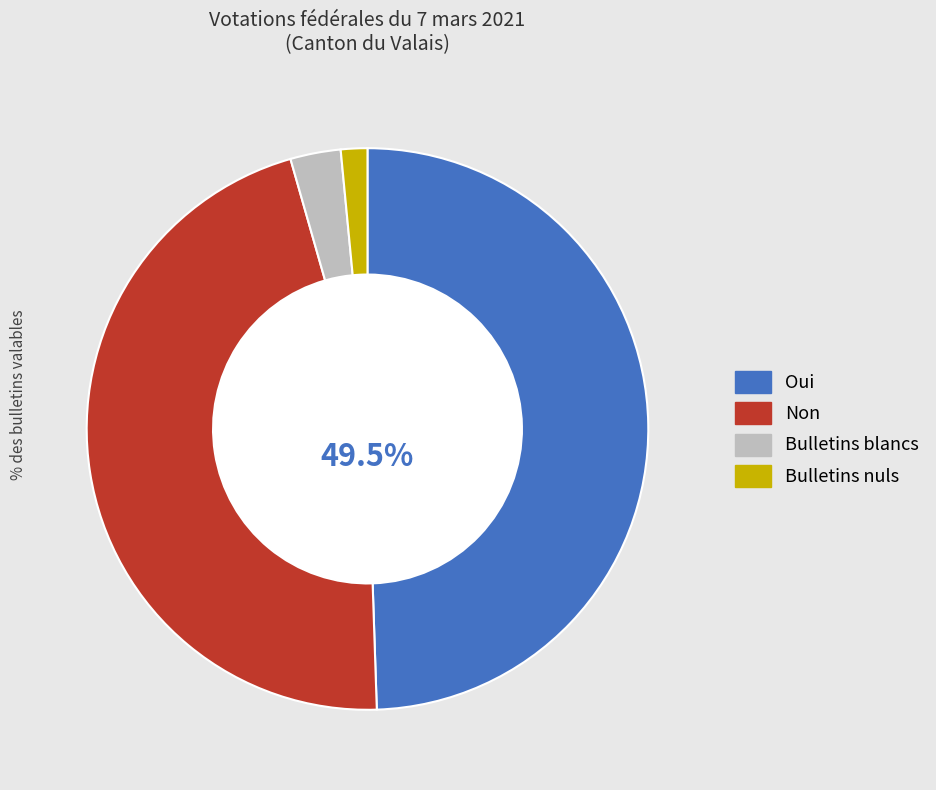

Is Non the majority of the pie?

No